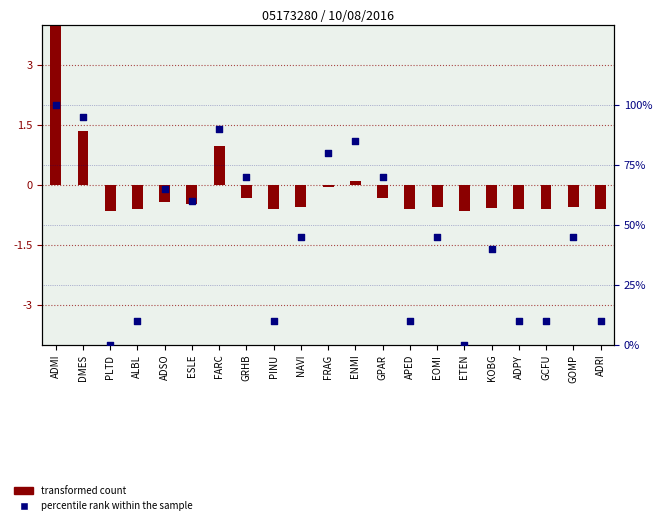

At how many categories does at least one series exceed 14?

13